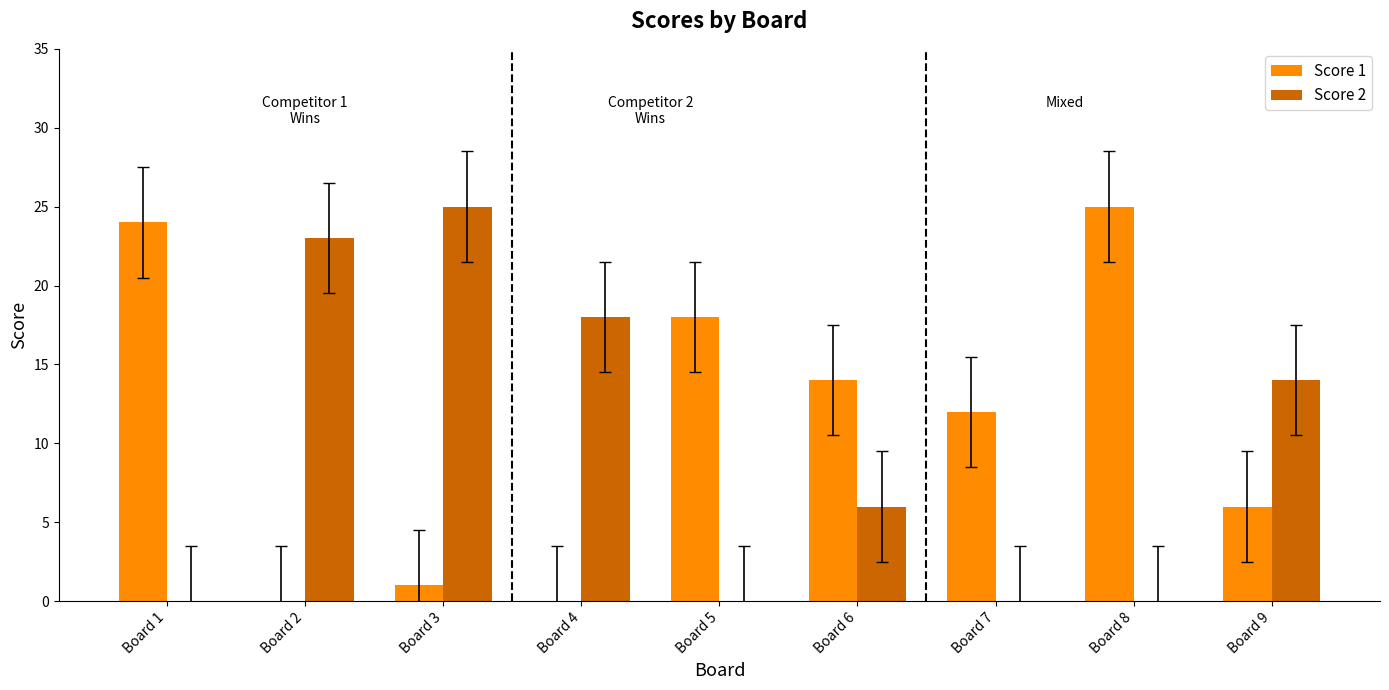

Reading right to left, transcribe all the data shown in this chart.

Score 1: Board 9=6	Board 8=25	Board 7=12	Board 6=14	Board 5=18	Board 4=0	Board 3=1	Board 2=0	Board 1=24
Score 2: Board 9=14	Board 8=0	Board 7=0	Board 6=6	Board 5=0	Board 4=18	Board 3=25	Board 2=23	Board 1=0